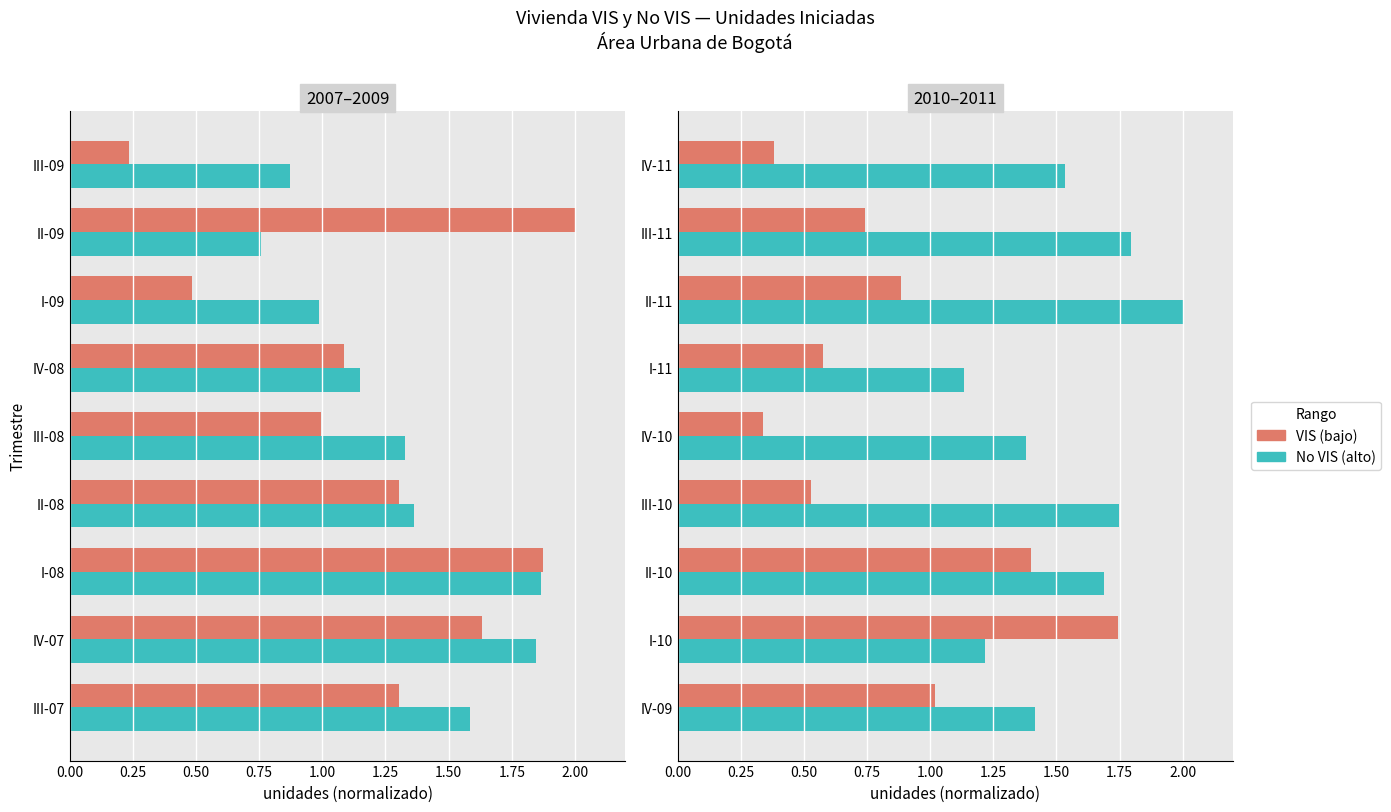

How many groups of bars are there?

9